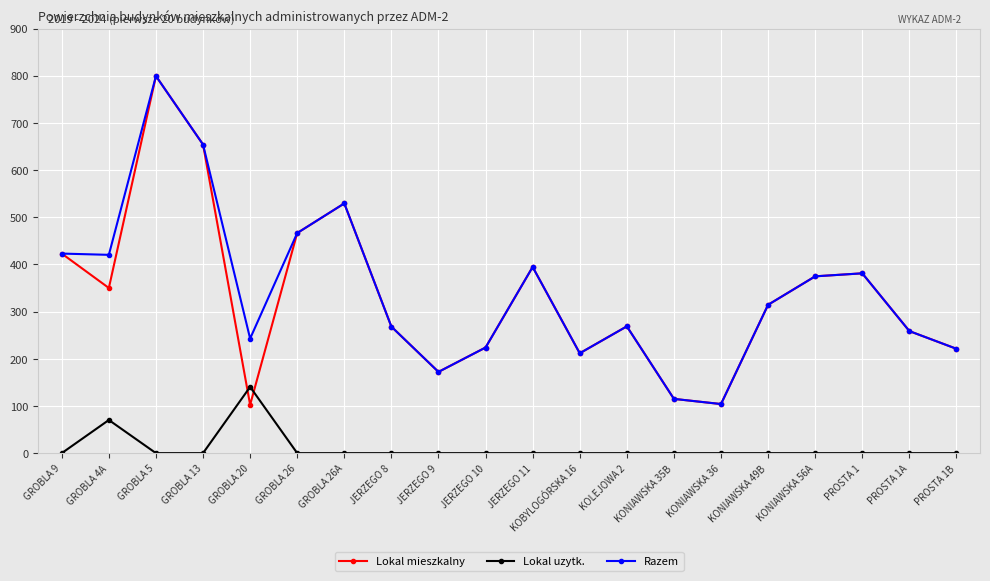

True or false: Razem has more than 2 interior local peaks.

True